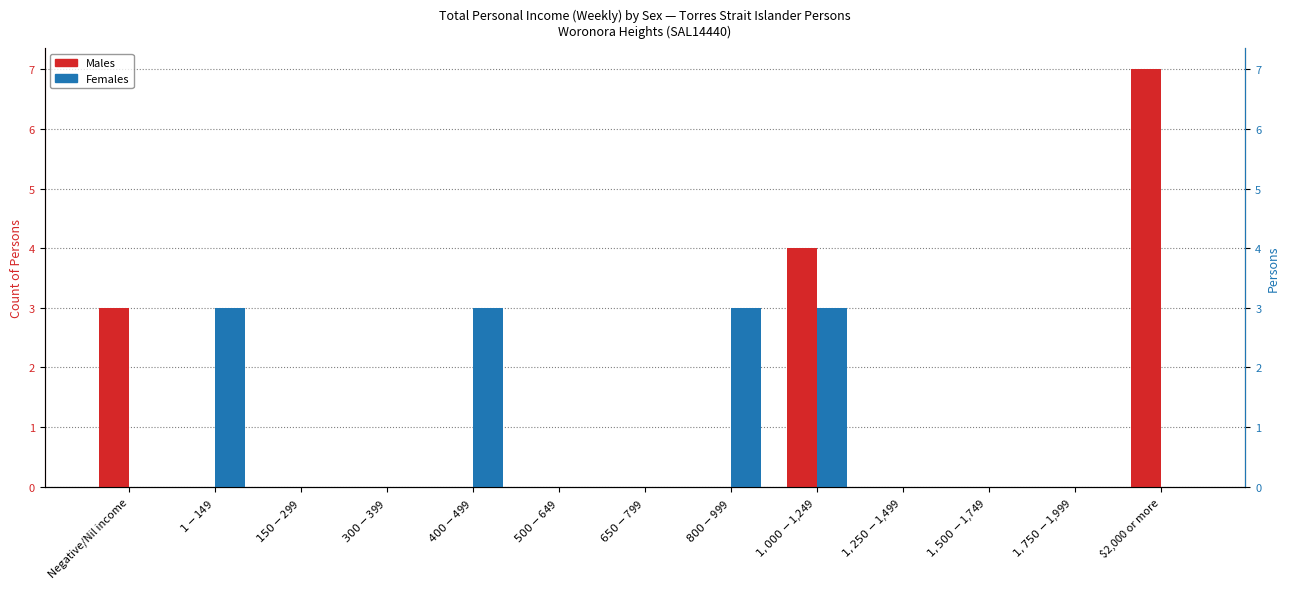

Rank the series by their maximum value, from lowest to highest.

Females, Males